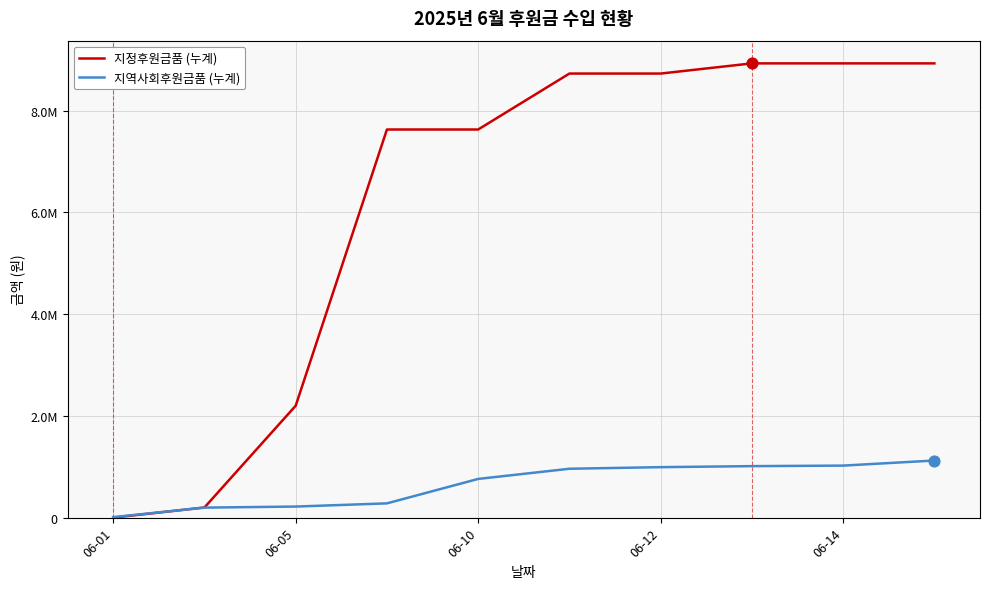

Which series has the largest total across all categories?

지정후원금품 (누계)